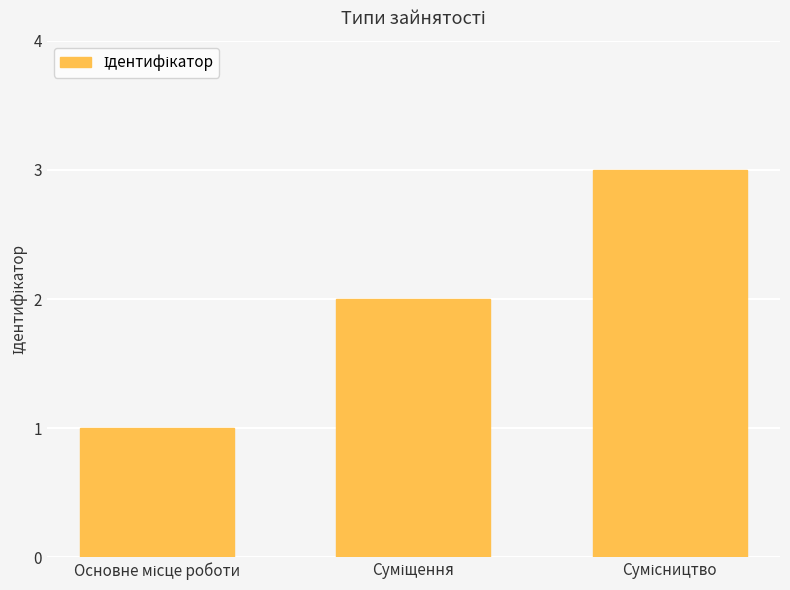

What is the maximum value shown in the chart?

3